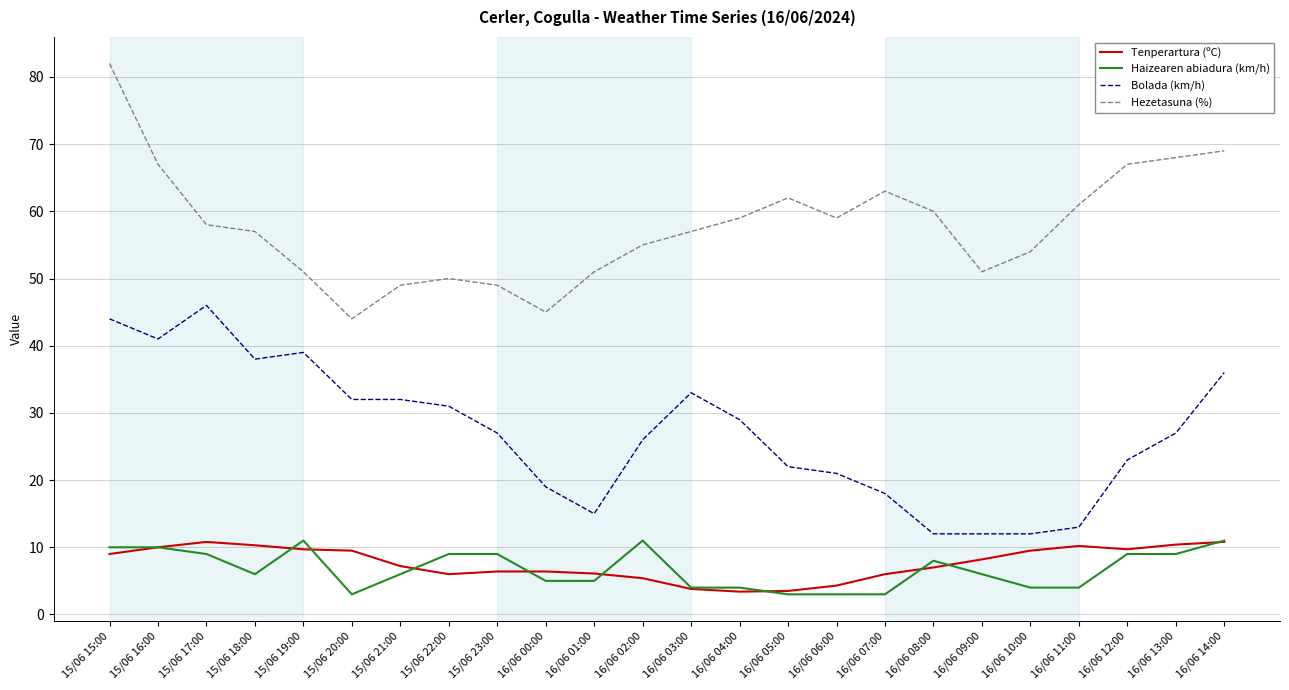

Rank the series at 15/06 20:00 from highest to lowest value.

Hezetasuna (%), Bolada (km/h), Tenperartura (ºC), Haizearen abiadura (km/h)